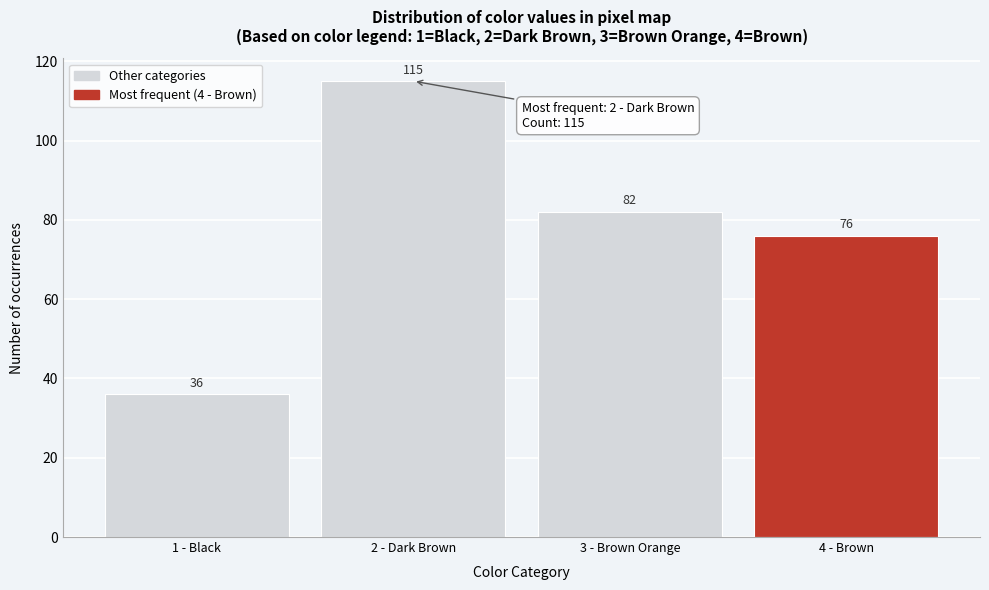

Reading left to right, transcribe all the data shown in this chart.

36	115	82	76